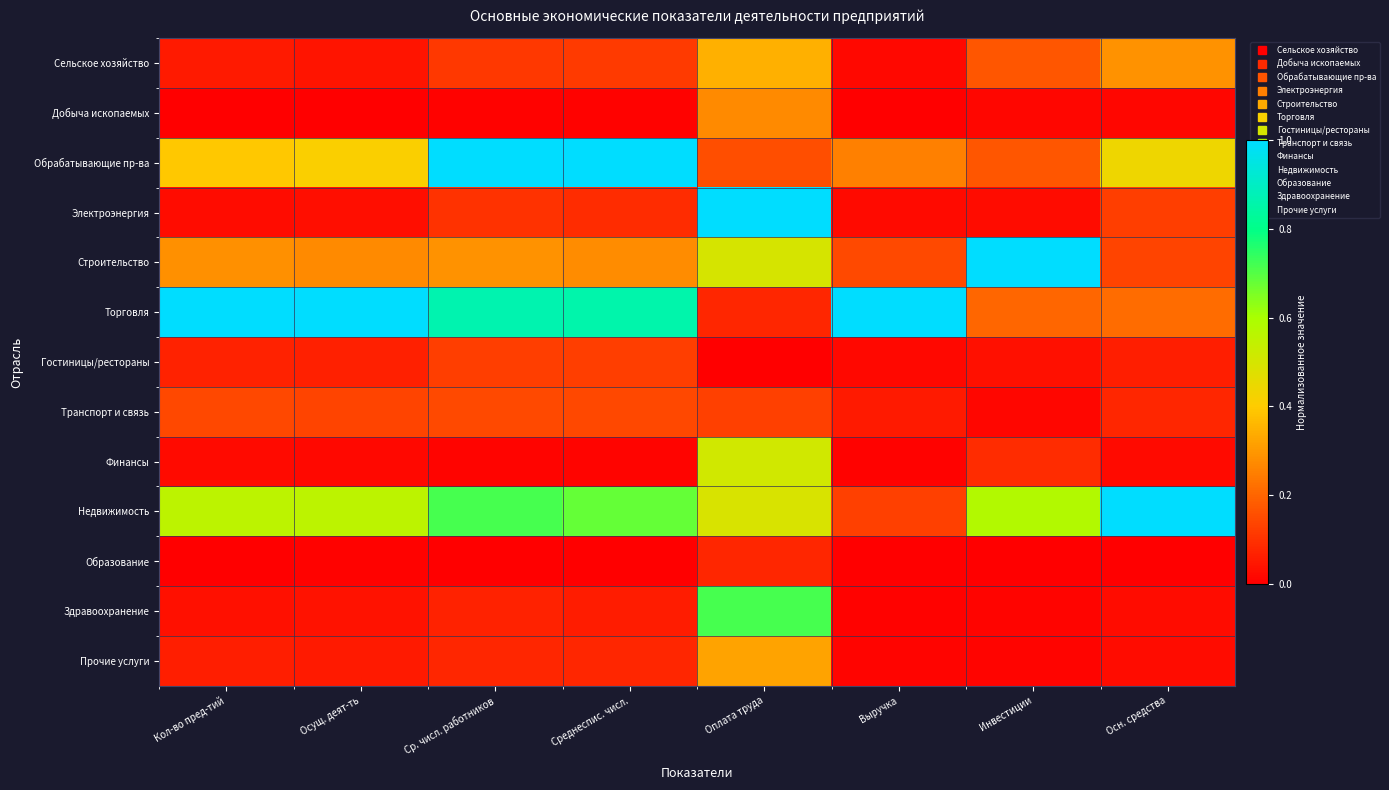

What is the total value across all series at Кол-во пред-тий?

2.6